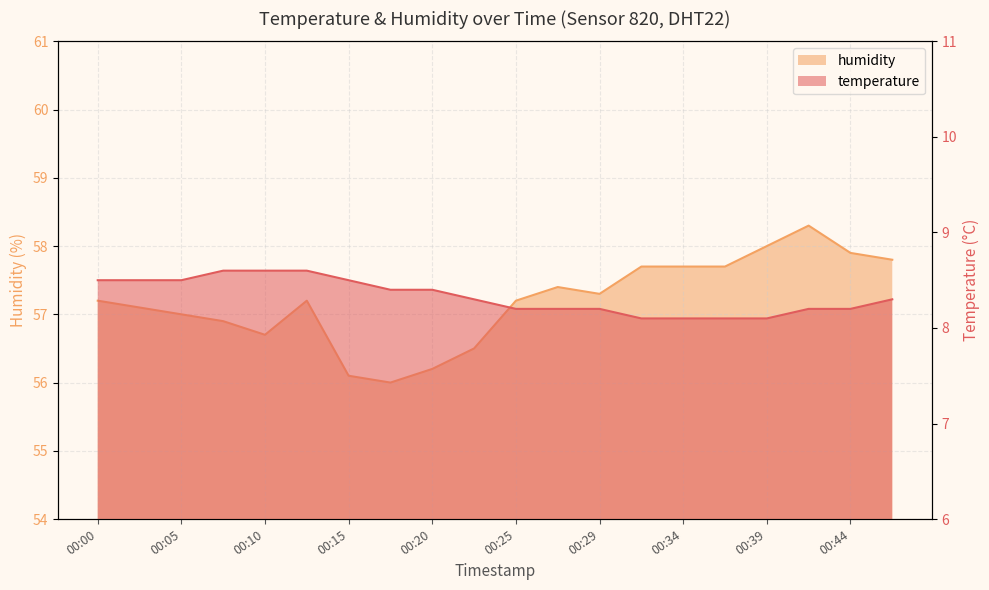

True or false: temperature has more than 2 interior local peaks.

False